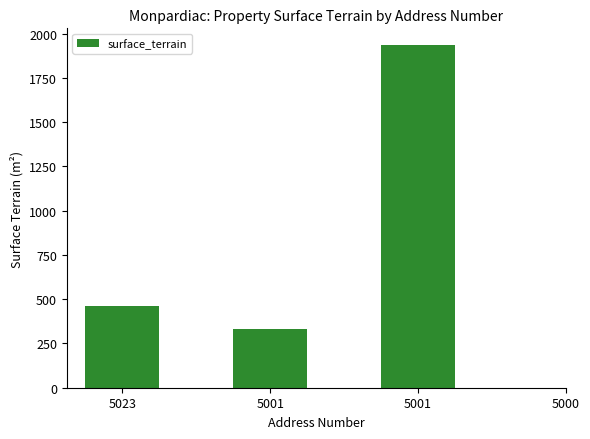

Is it true that the value at 5001 is 165?

False